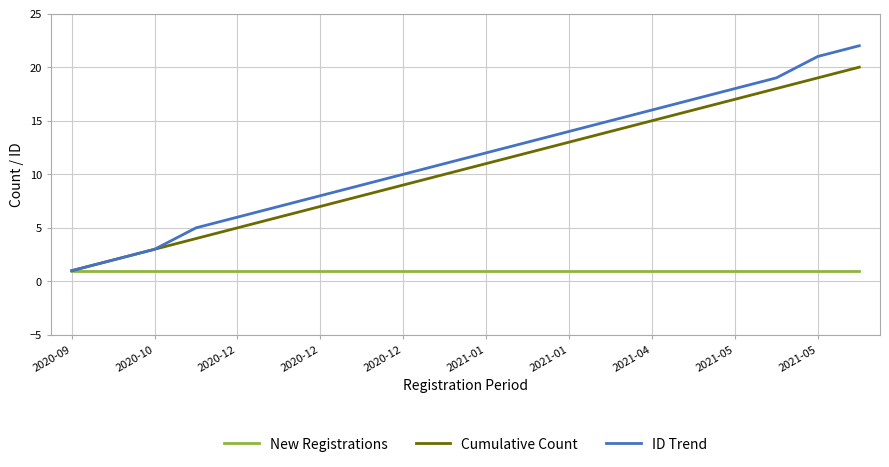

What is the highest value of the ID Trend series?

22